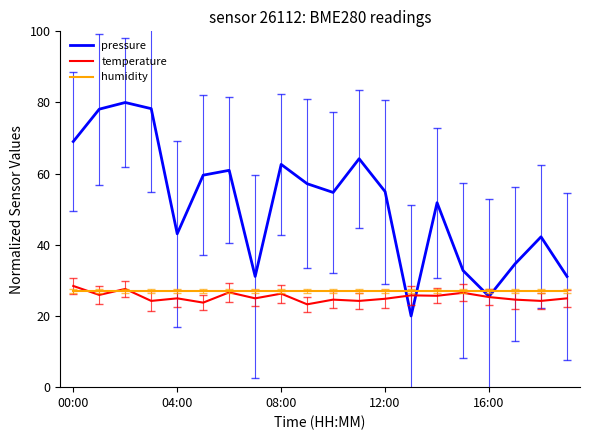

In temperature, how many points are lower than both neighbors (excluding endpoints)?

8